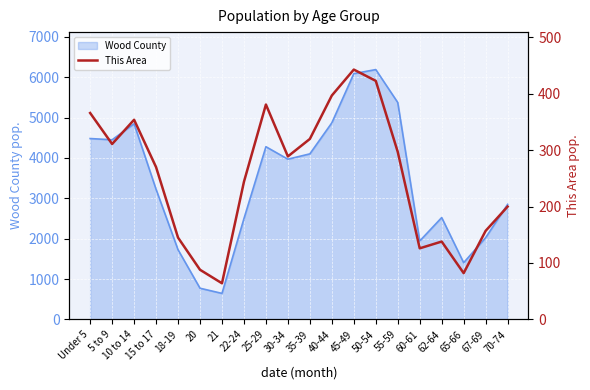

Count the number of categories in the chart.

20